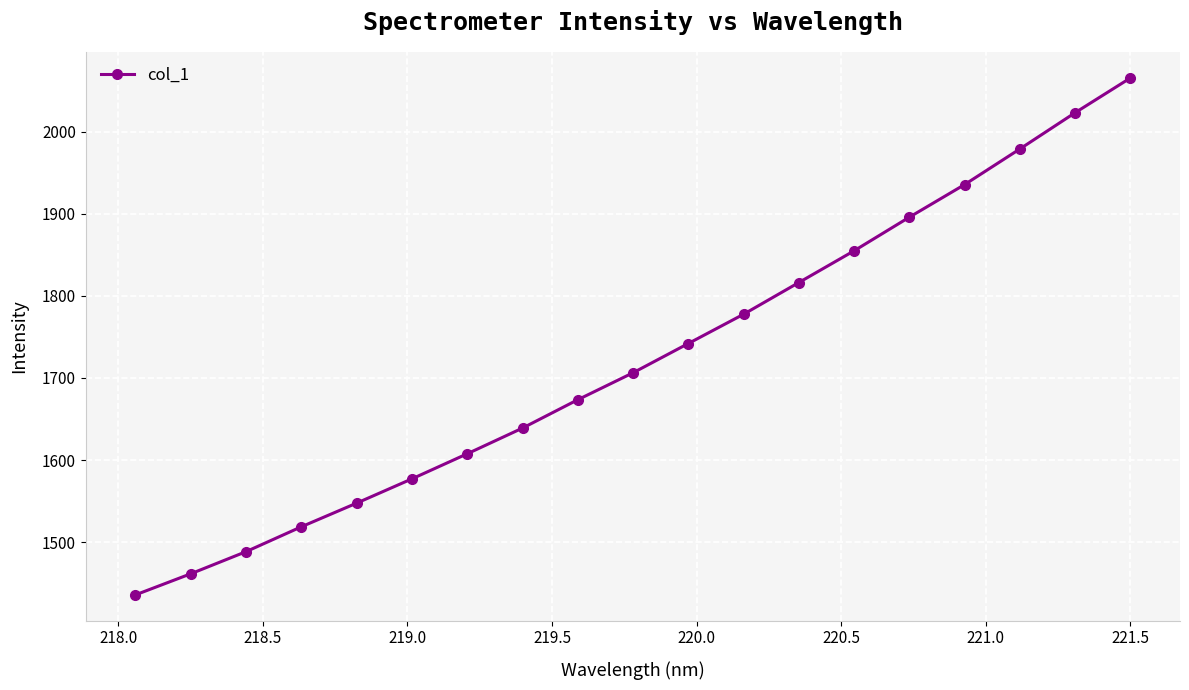

What is the difference between the second highest and minimum values?

586.9